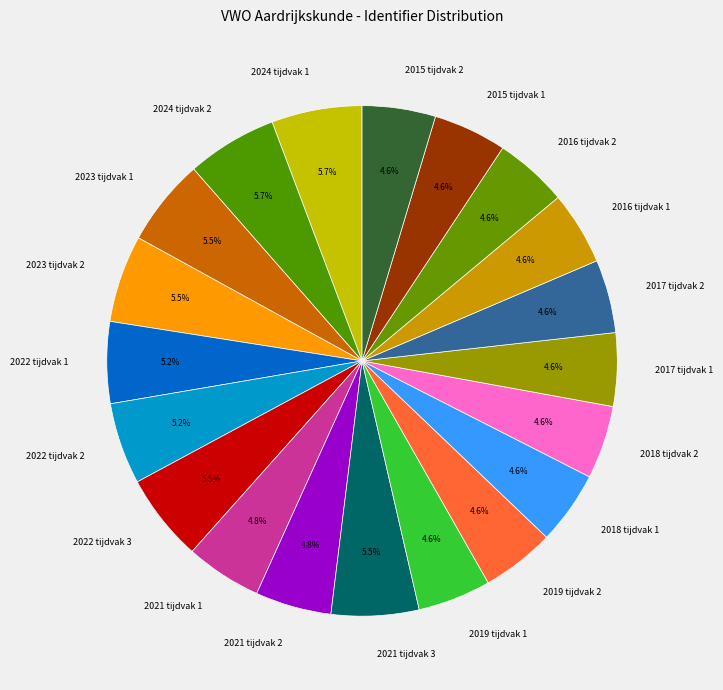

Does 2015 tijdvak 2 account for over 50% of the chart?

No